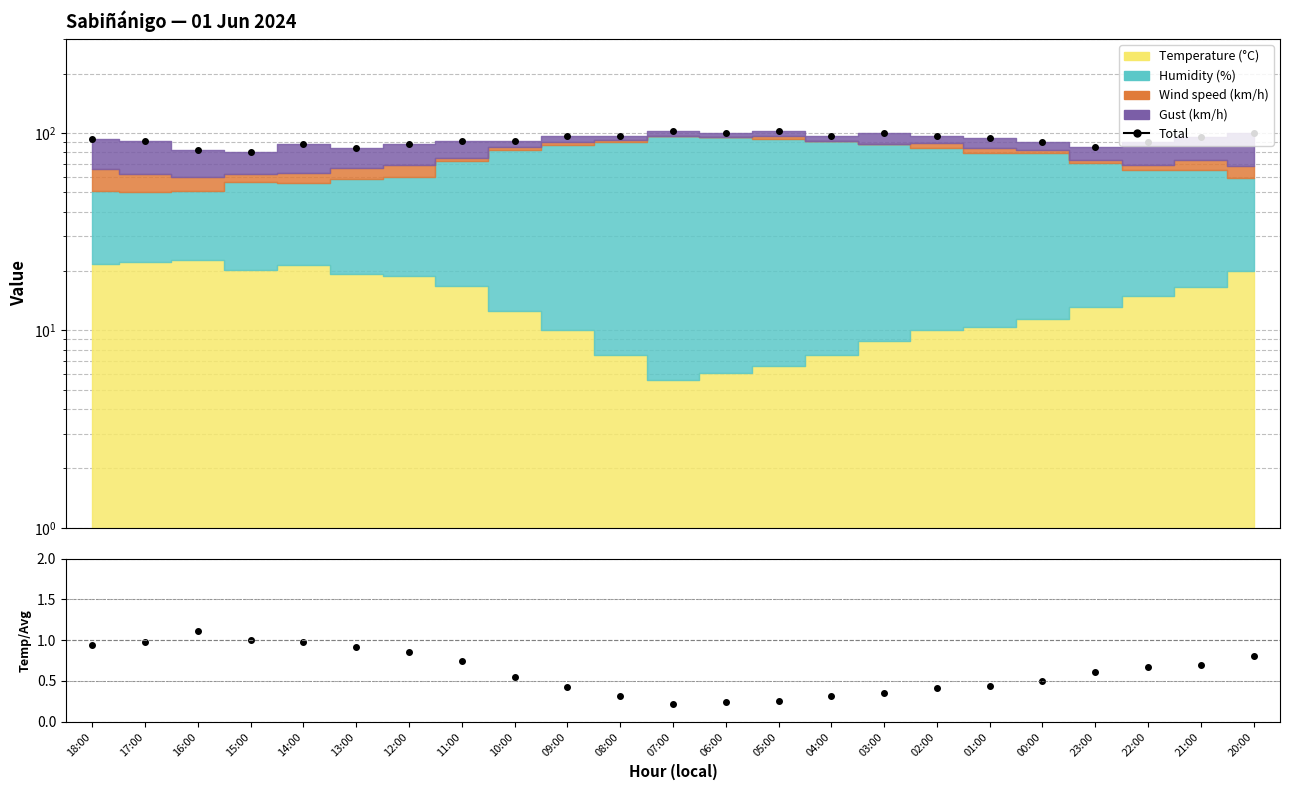

How many lines are shown in the chart?

2